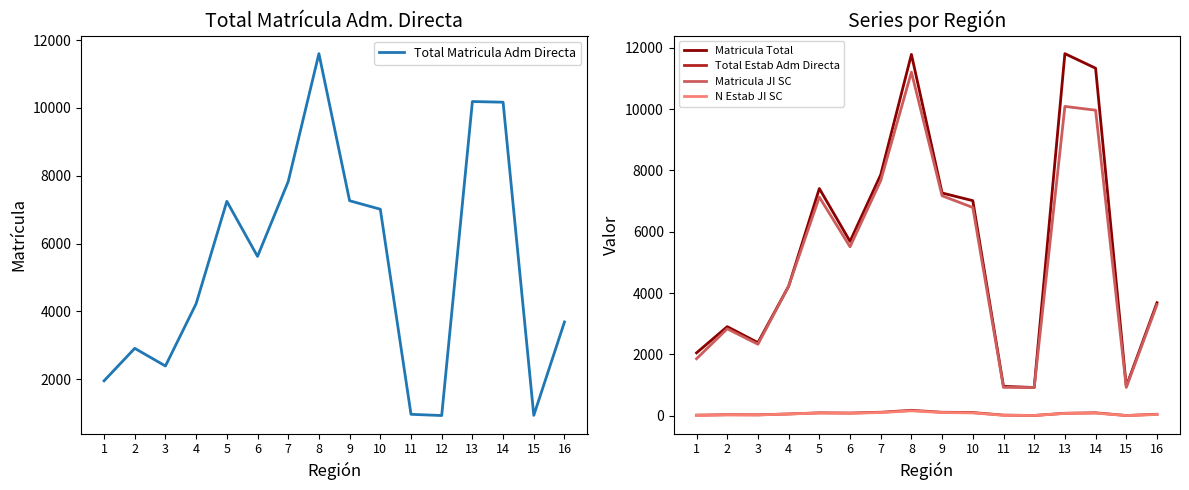

Reading left to right, list all the values displayed in this chart.

Total Matricula Adm Directa: 1948	2907	2386	4225	7246	5620	7830	11604	7263	7013	960	924	10191	10171	929	3686
Matricula Total: 2053	2907	2386	4225	7408	5686	7859	11780	7263	7013	960	924	11805	11330	964	3686
Total Estab Adm Directa: 22	36	33	61	98	91	117	181	117	108	23	12	84	99	11	51
Matricula JI SC: 1862	2837	2333	4225	7130	5510	7667	11203	7172	6791	928	924	10085	9962	926	3623
N Estab JI SC: 16	32	29	61	92	83	108	163	109	95	19	12	79	89	10	45